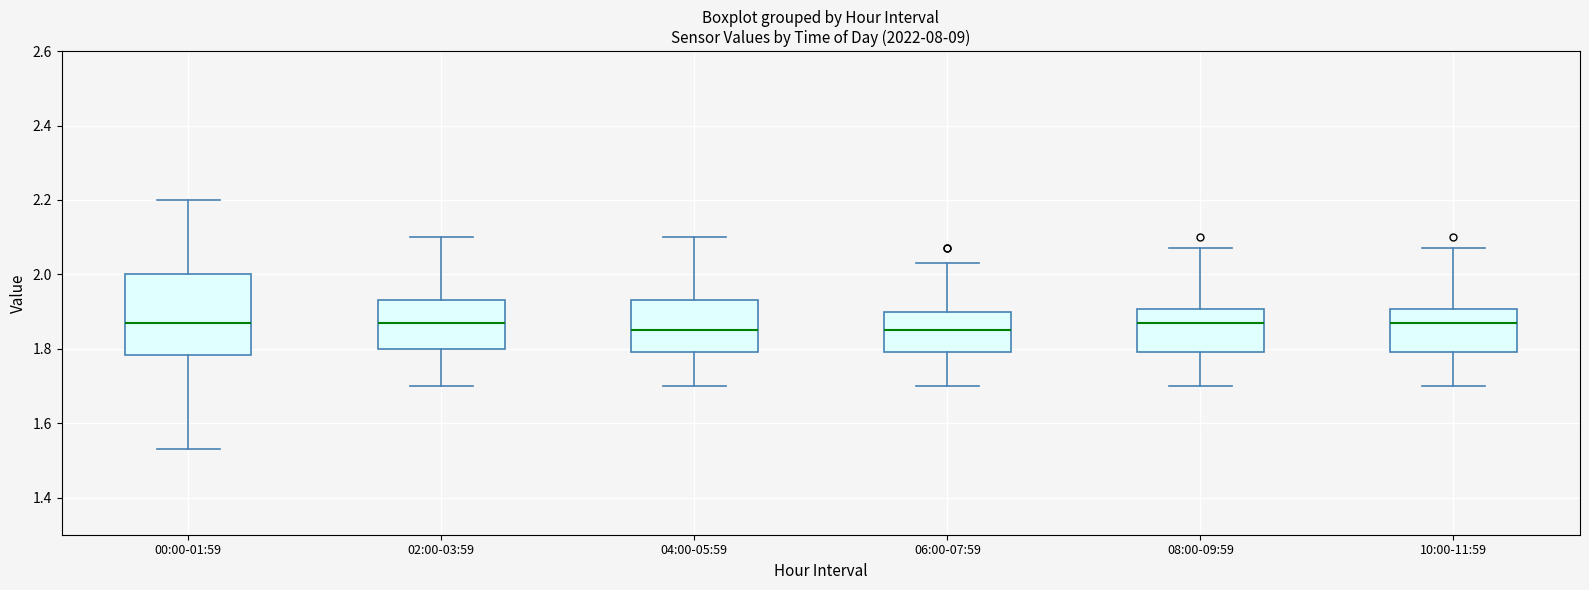

Comparing the boxes themselves (not the whiskers), which one is the tallest?

00:00-01:59